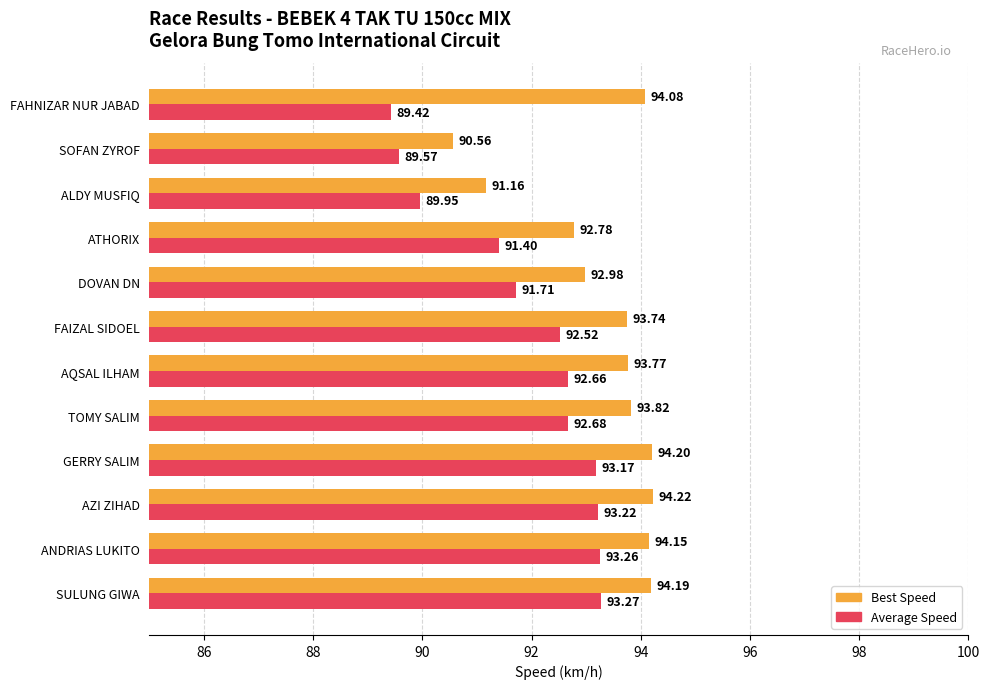

At which category does the chart reach its peak across all series?

AZI ZIHAD